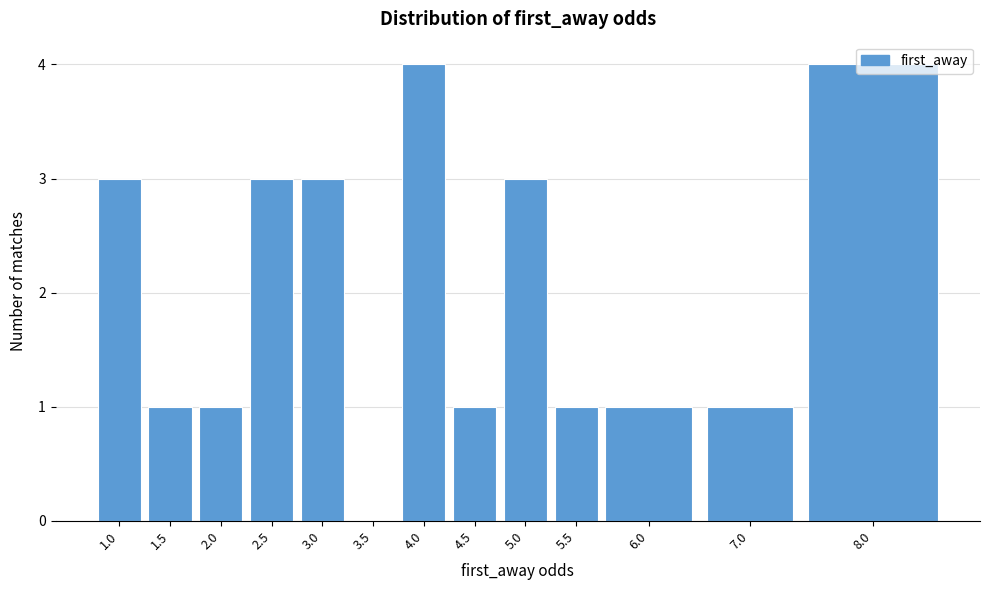

What is the sum of all values?

26